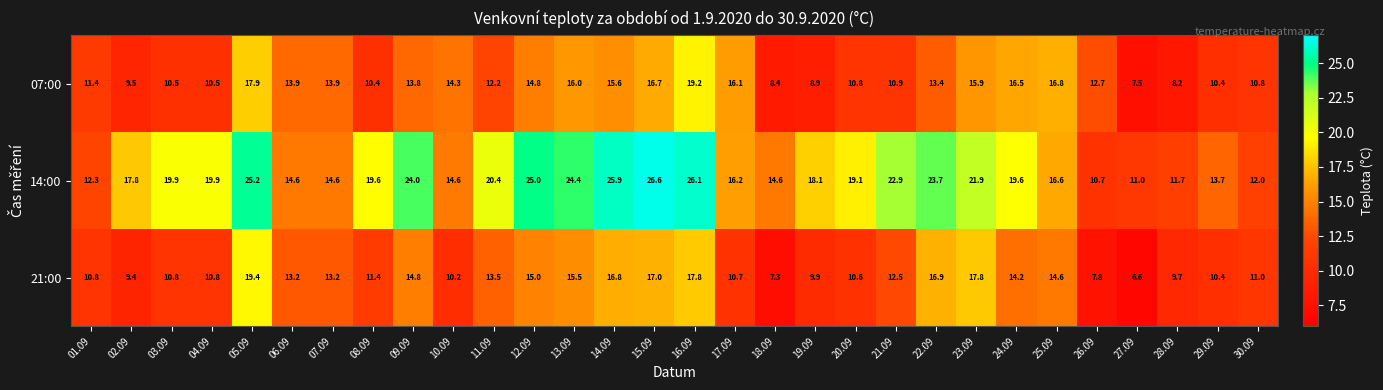

True or false: 07:00 has a value of 7.5 at 27.09.

True